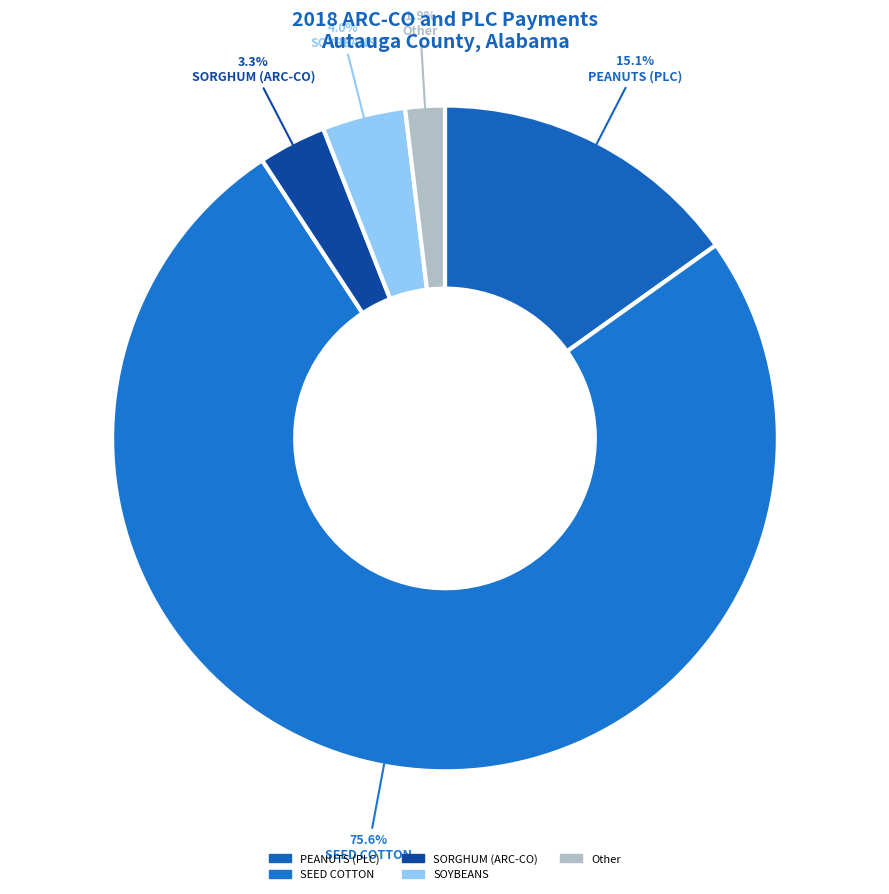

How many segments does this pie chart have?

5